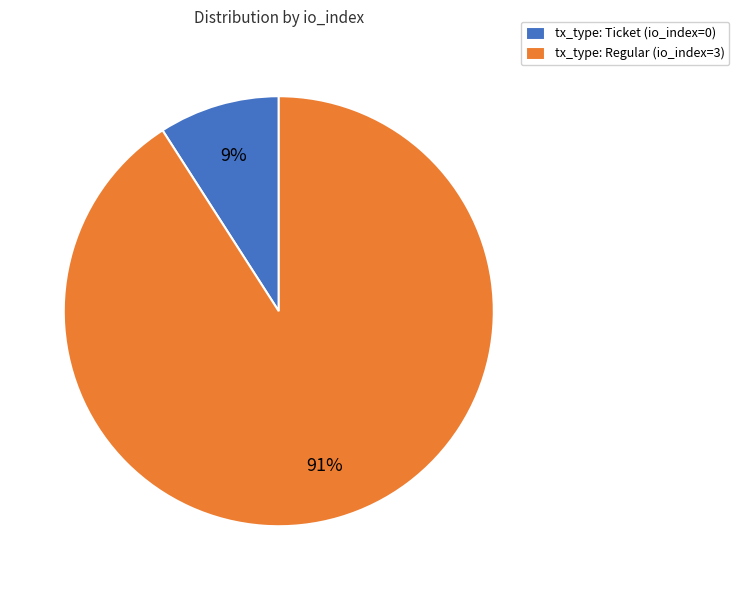

Is there any slice that represents more than half of the pie?

Yes